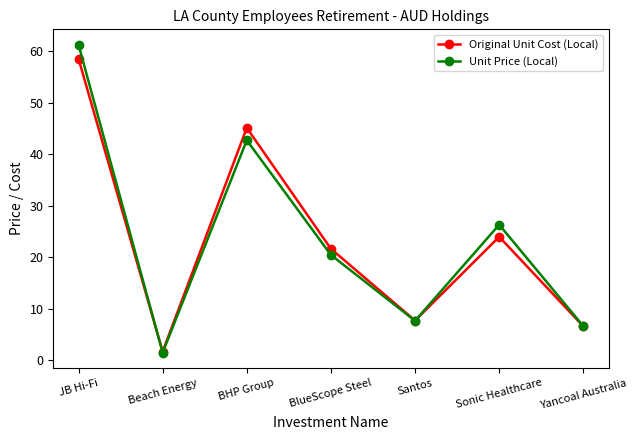

Rank the series at JB Hi-Fi from highest to lowest value.

Unit Price (Local), Original Unit Cost (Local)